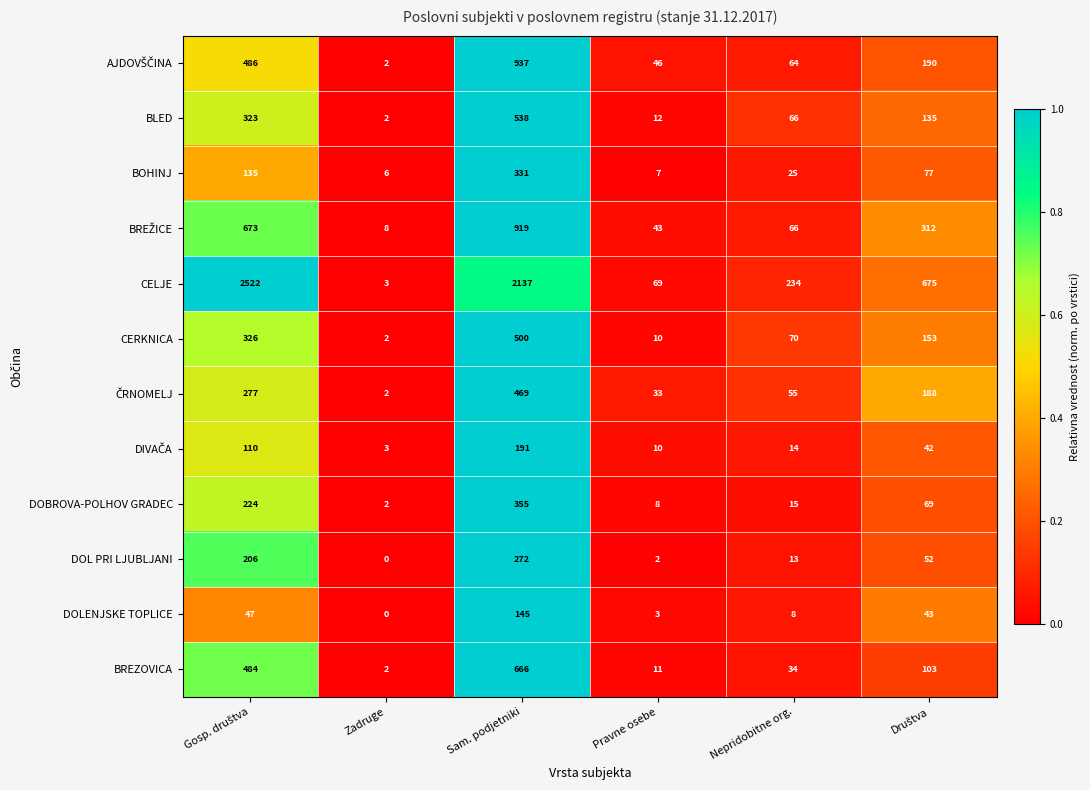

How many series are shown in this chart?

12